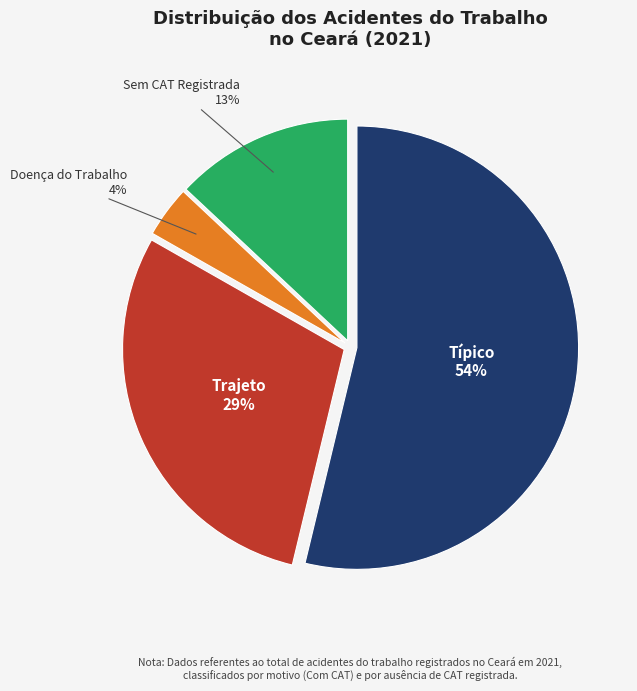

To the nearest percent, what is the difference between the largest and smallest slice percentages?

50%